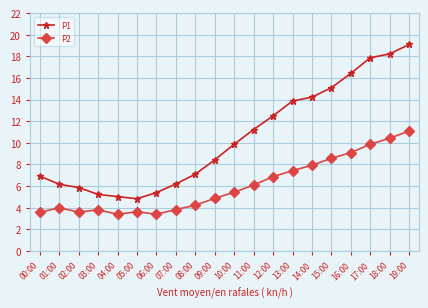

Which series has the largest range (max minus min)?

P1